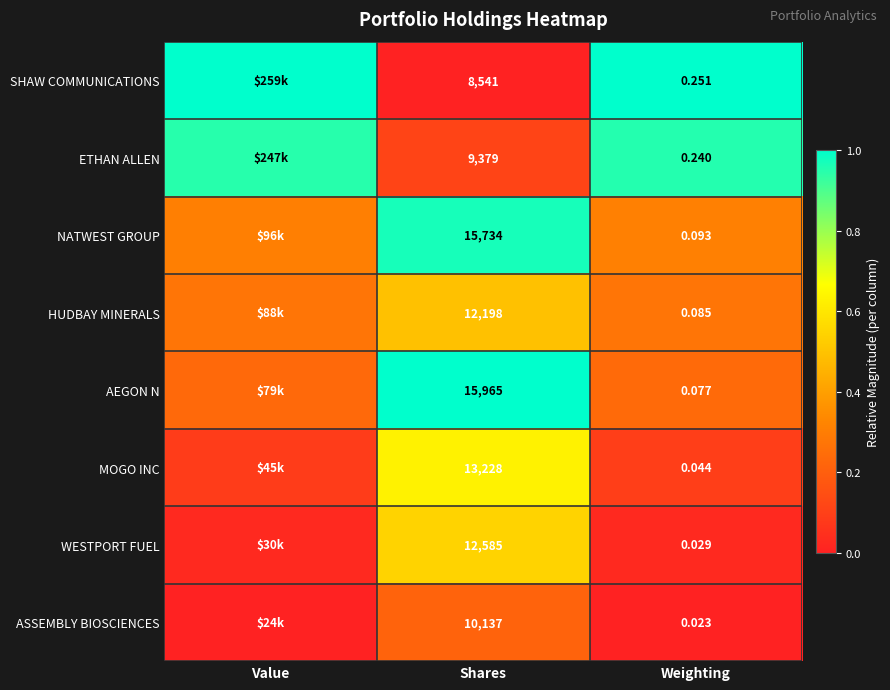

The WESTPORT FUEL series shows 0.0 at Weighting. True or false?

True